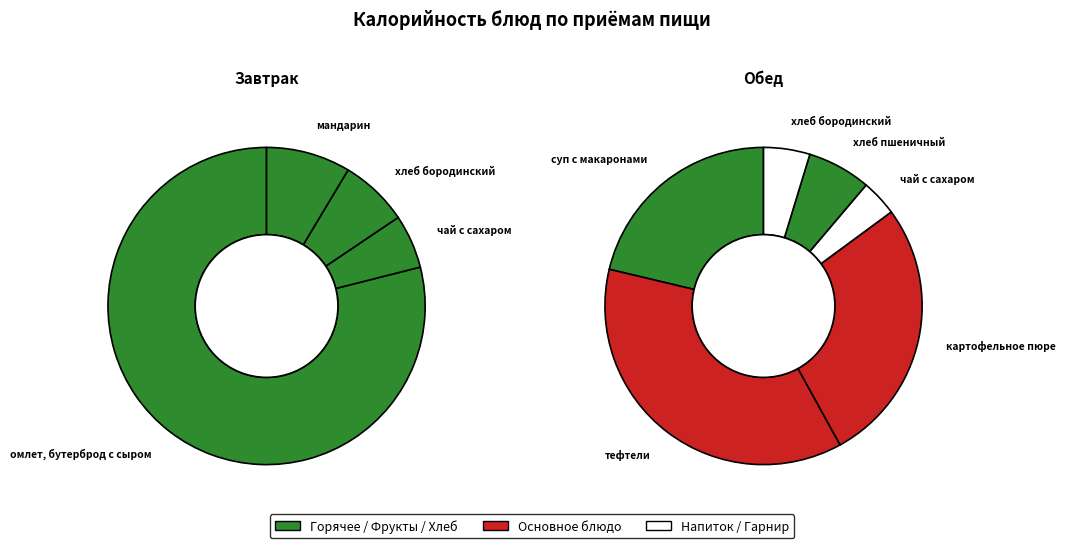

True or false: чай с сахаром (обед) accounts for 11% of the total.

False